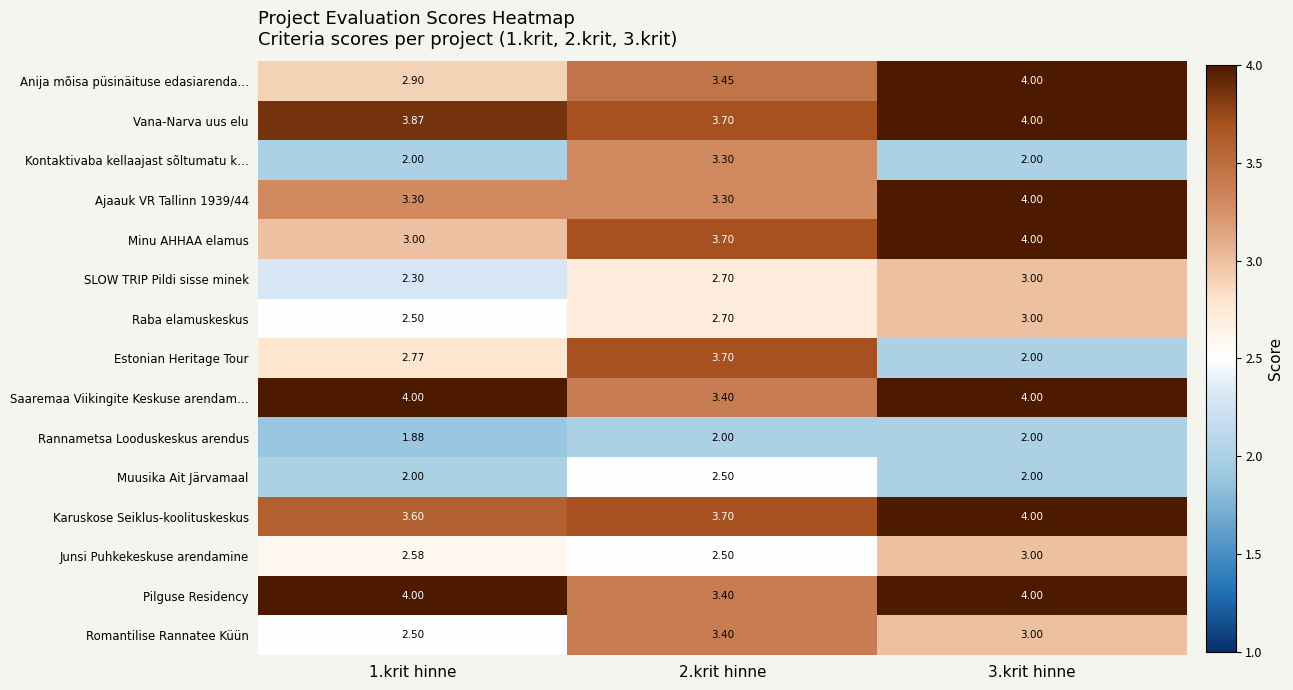

Which series changed the most between 2.krit hinne and 3.krit hinne?

Estonian Heritage Tour